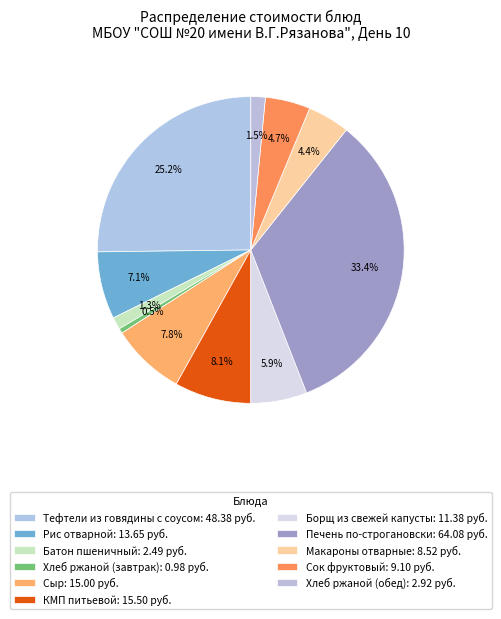

To the nearest percent, what percentage of the pie is Хлеб ржаной (завтрак)?

1%